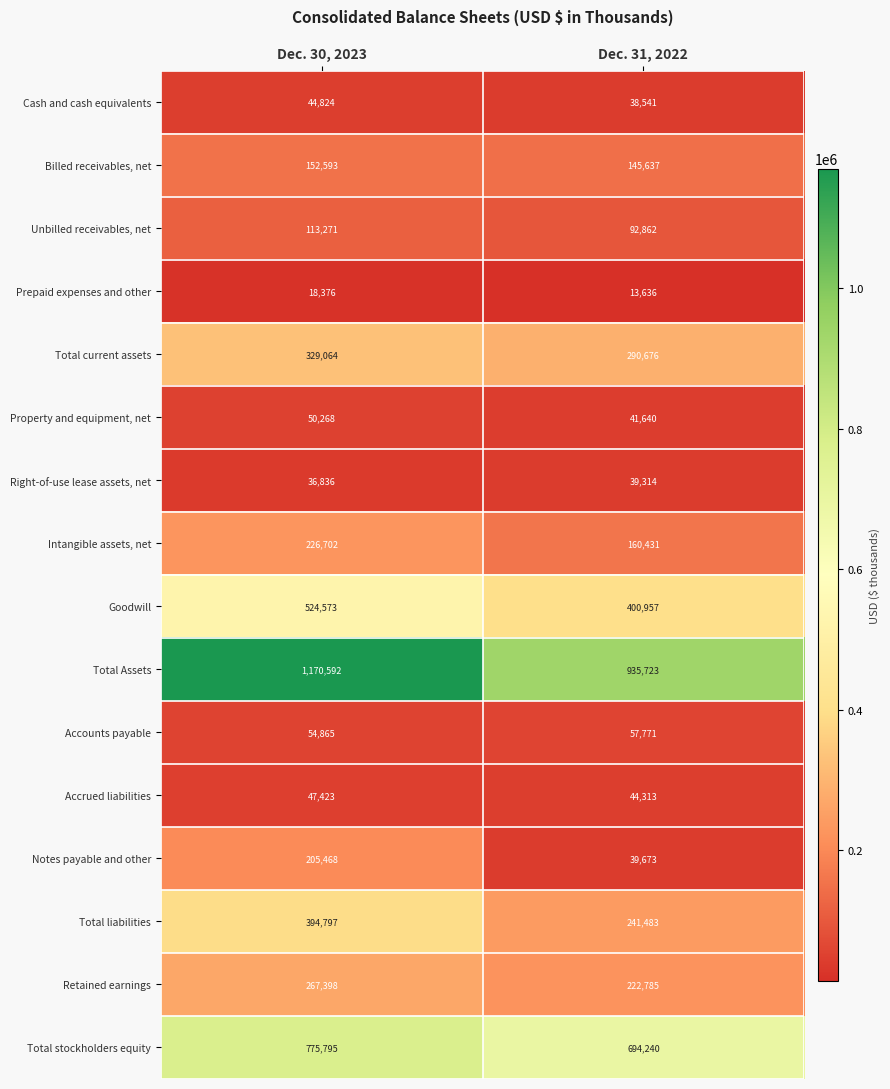

At which label does Total stockholders equity reach its peak?

Dec. 30, 2023